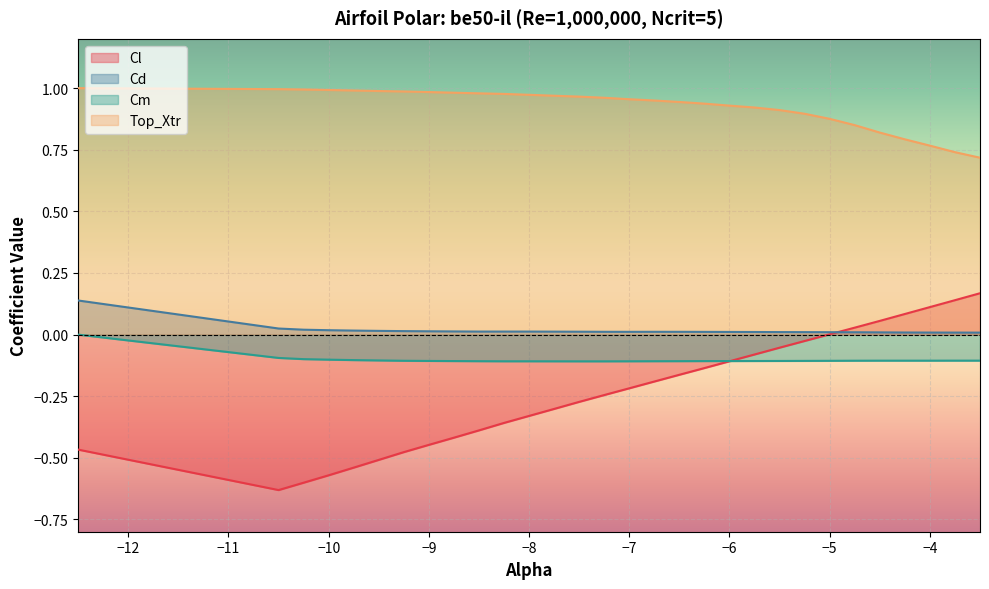

Is the value of Cl at −5 greater than the value of Cd at −10?

No